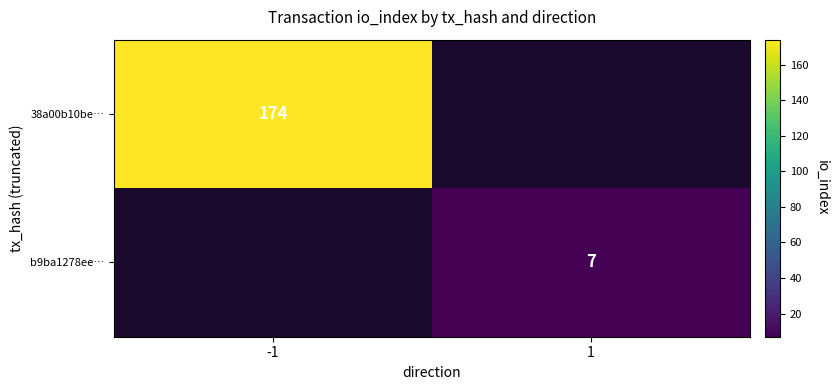

True or false: 38a00b10be… has a value of 174 at -1.

True